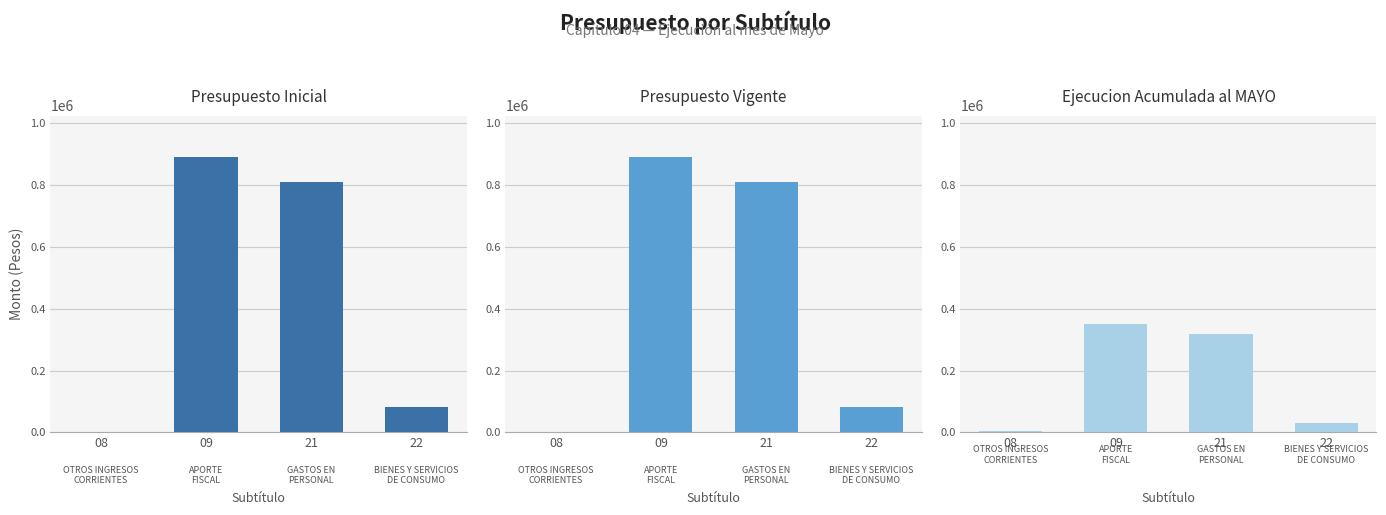

Reading left to right, extract all data points from this chart.

Presupuesto Inicial: 0	891216	810008	81208
Presupuesto Vigente: 0	891216	810008	81208
Ejecucion Acumulada al MAYO: 3510	349180	317350	31708